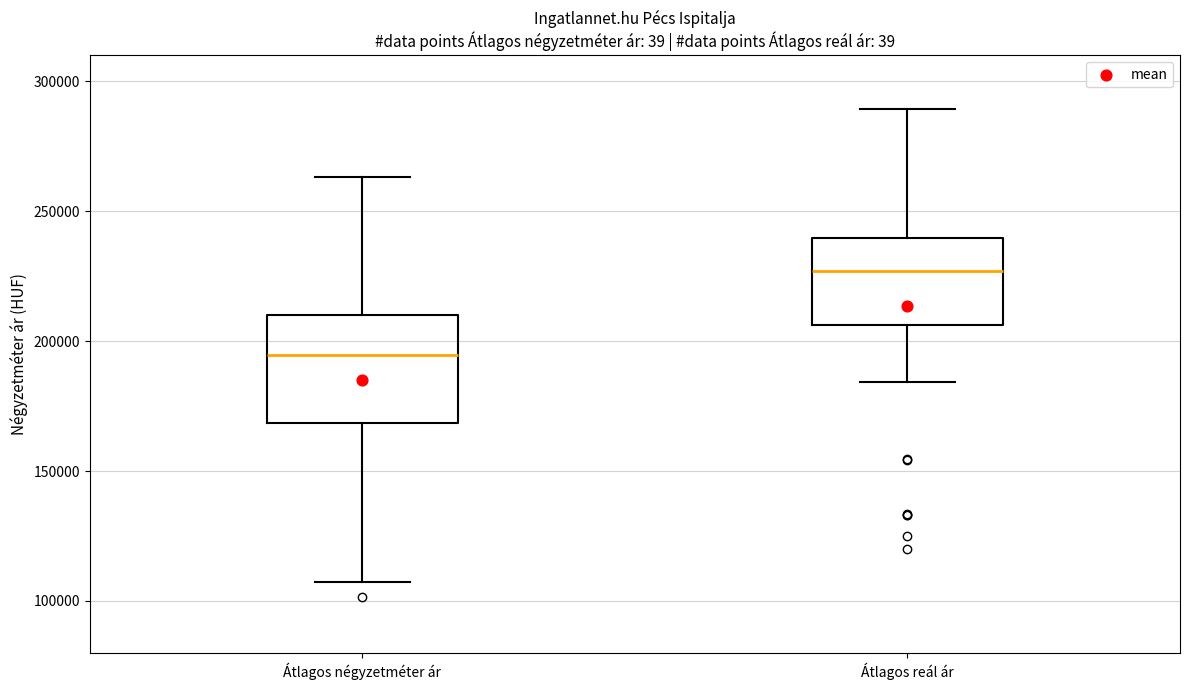

Reading left to right, transcribe this box plot: for each box, give where its median line is, the range the box spans, and where its two whiskers end, as read against the y-axis. The values are not printed on the chart, so give them approximately, as read against the axis.

Átlagos négyzetméter ár: median 195000, box 170000 to 210000, whiskers 105000 to 265000
Átlagos reál ár: median 225000, box 205000 to 240000, whiskers 185000 to 290000